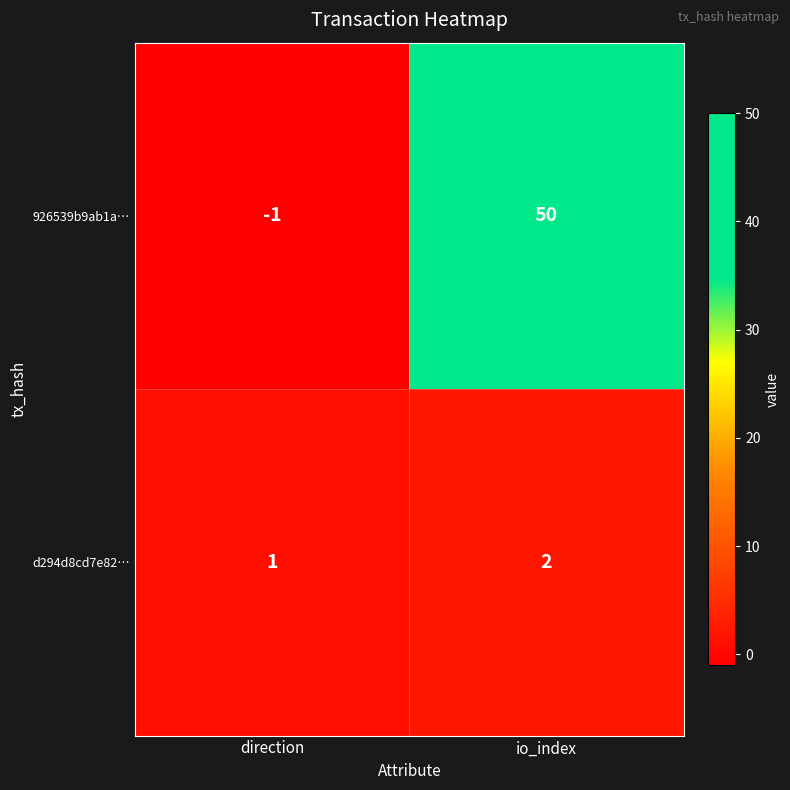

At how many categories does at least one series exceed 43?

1